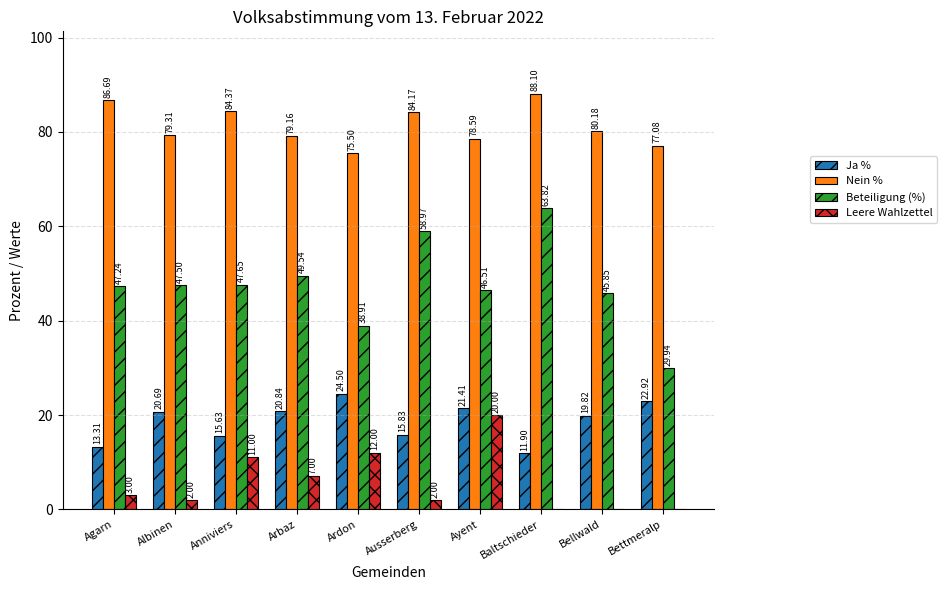

True or false: Nein % has a value of 106.4 at Bettmeralp.

False